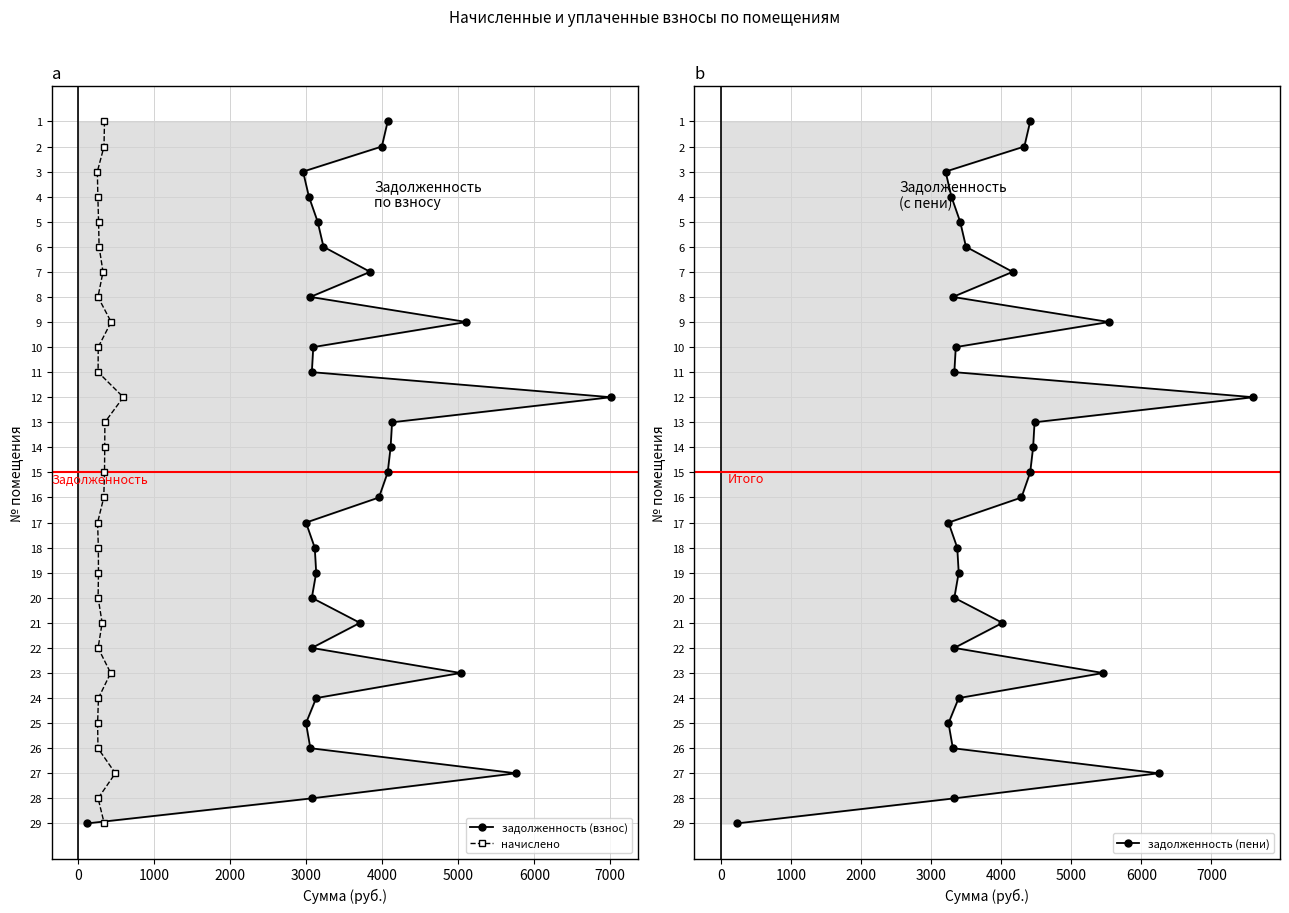

True or false: задолженность (взнос) and начислено cross at least once.

False